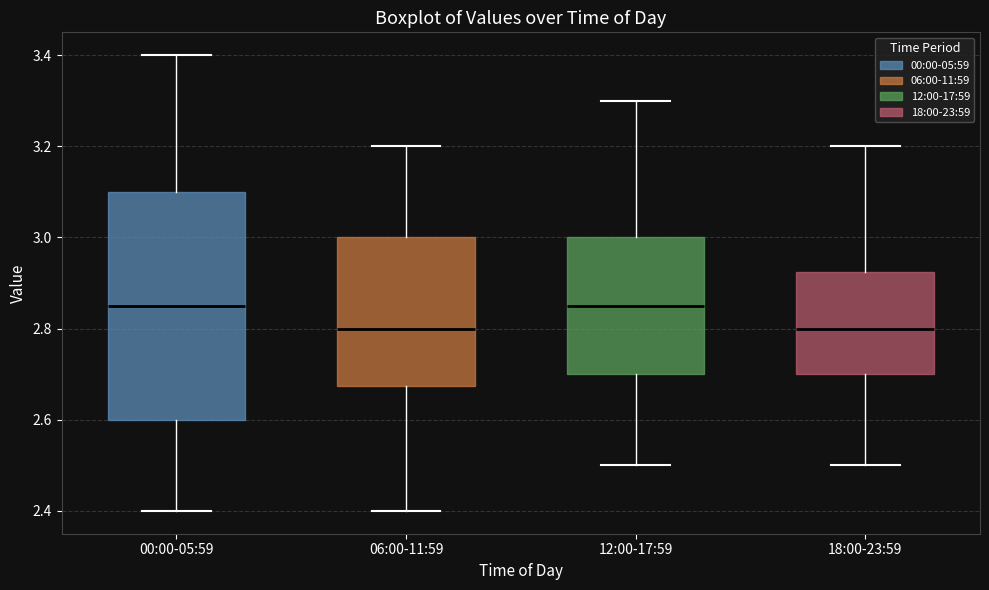

Reading left to right, read every box against the y-axis: the position of its median line, the range the box covers, and the ends of its whiskers. The values are not printed on the chart, so give them approximately, as read against the axis.

00:00-05:59: median 2.86, box 2.60 to 3.10, whiskers 2.40 to 3.40
06:00-11:59: median 2.80, box 2.68 to 3.00, whiskers 2.40 to 3.20
12:00-17:59: median 2.86, box 2.70 to 3.00, whiskers 2.50 to 3.30
18:00-23:59: median 2.80, box 2.70 to 2.92, whiskers 2.50 to 3.20